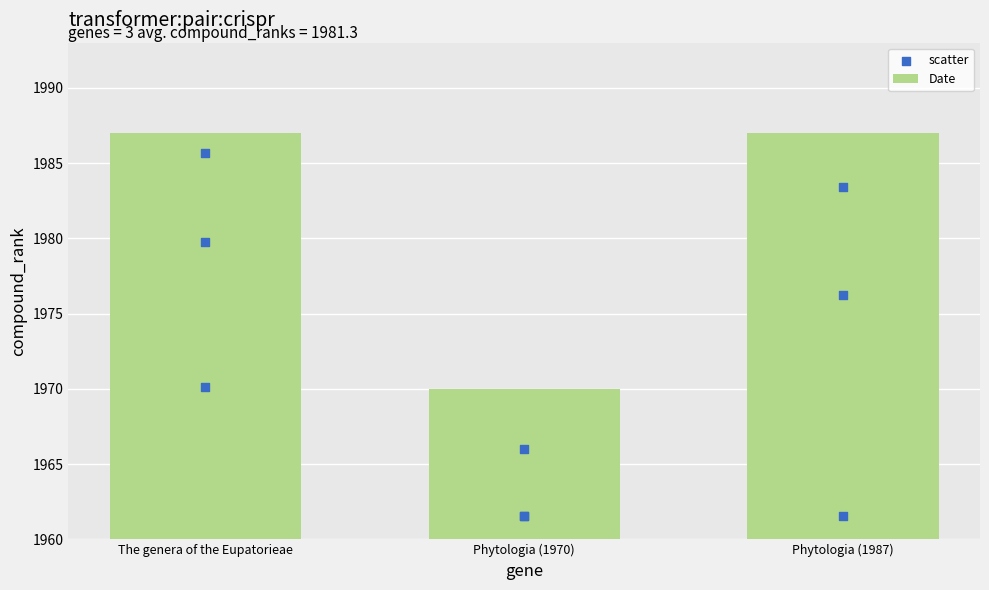

What is the average value of the Date series?

1981